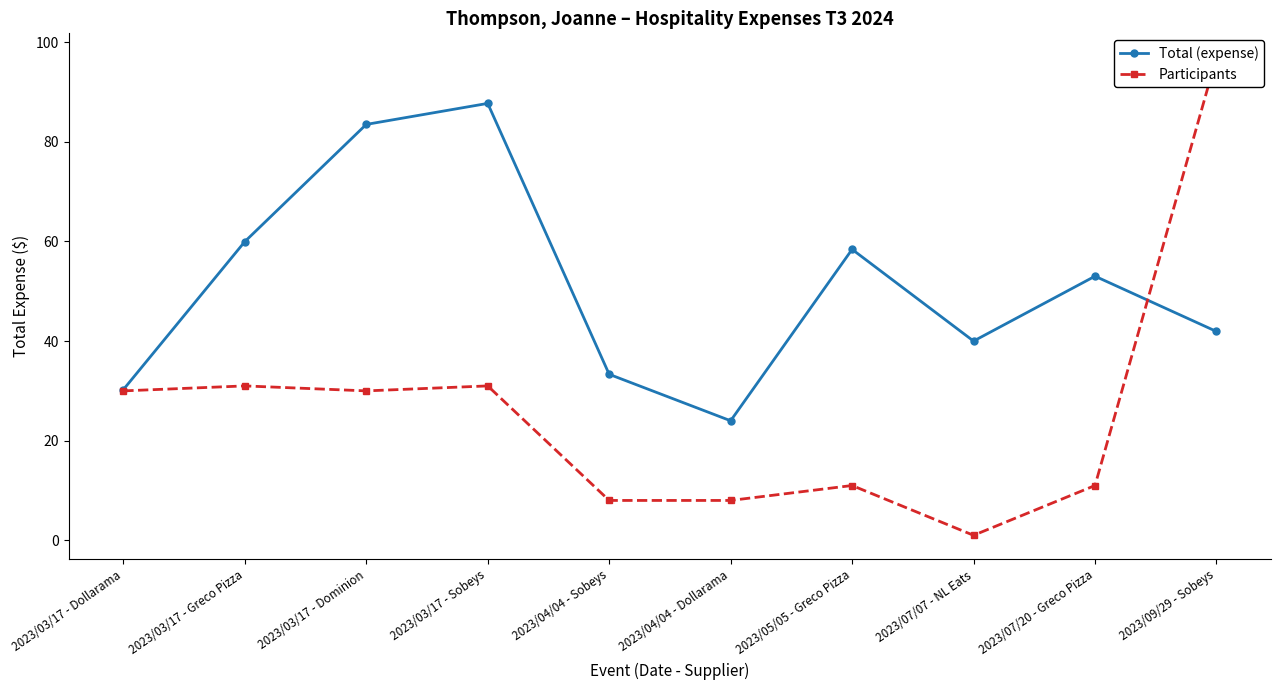

At which category does Participants reach its first local valley?

2023/03/17 - Dominion